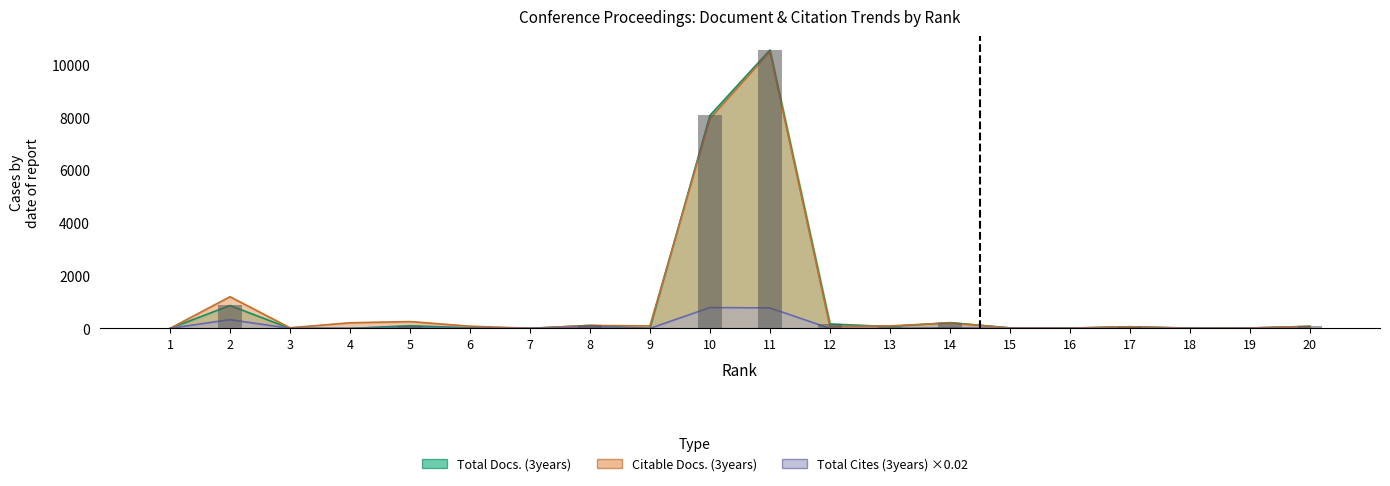

What is the total value across all series at 20?

158.0